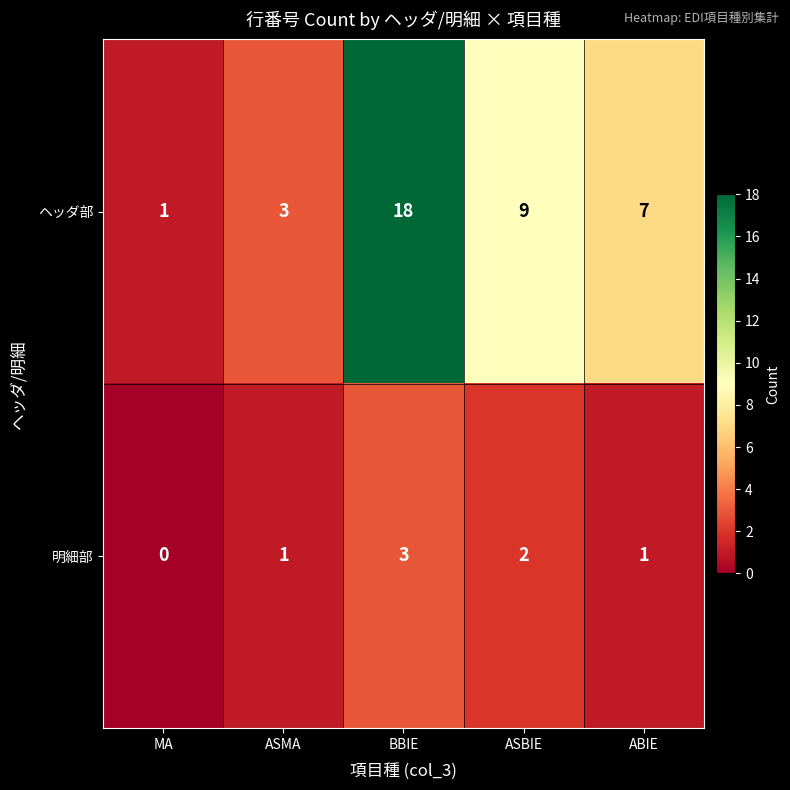

What is the difference between the maximum and minimum values in the ヘッダ部 series?

17